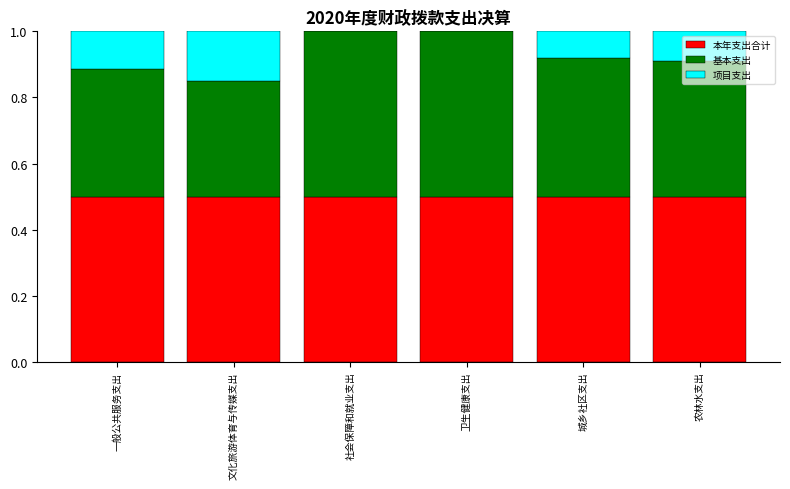

What value does the 本年支出合计 series have at 农林水支出?

0.5